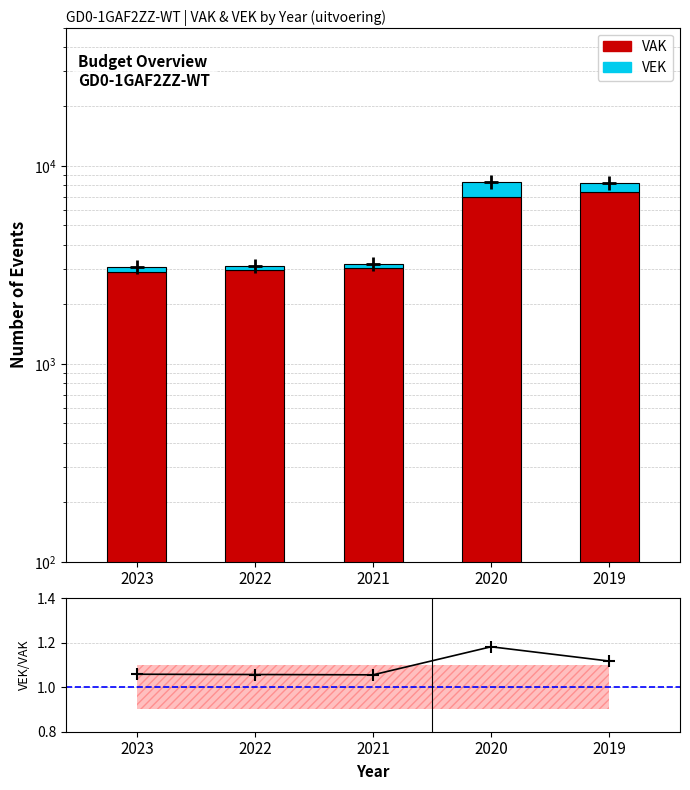

The VAK series shows 3038.0 at 2021. True or false?

True